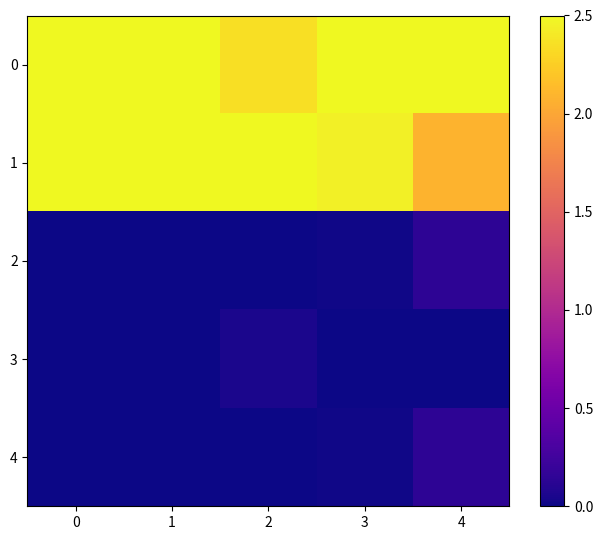

What is the total value across all series at 0?

5.0